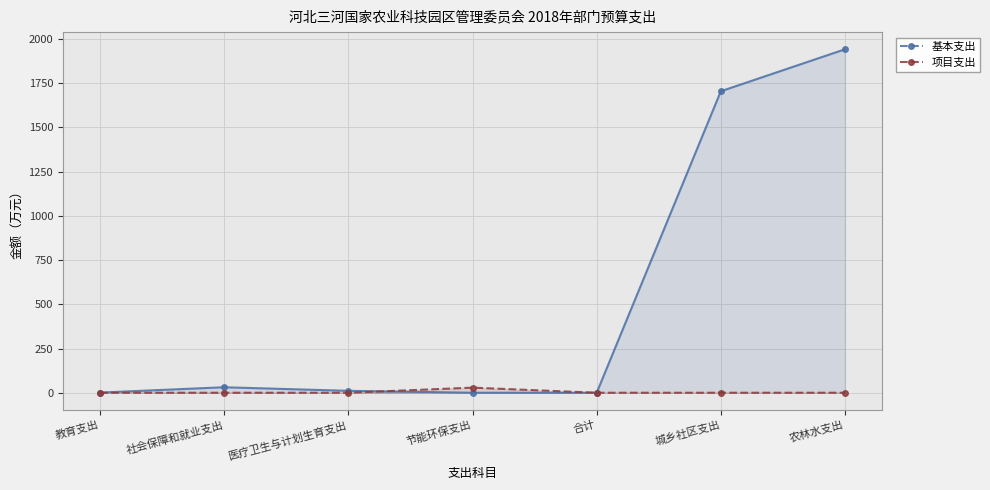

The value of 项目支出 at 医疗卫生与计划生育支出 is 16.8. True or false?

False